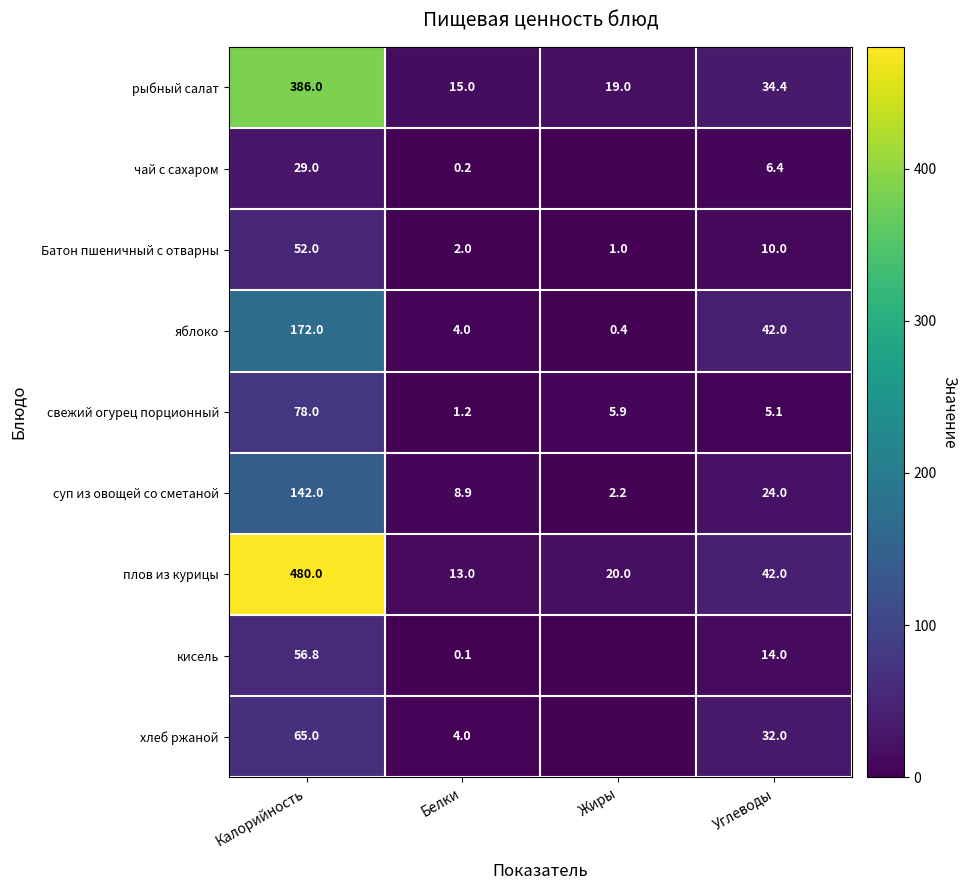

At which label is яблоко closest to 86?

Углеводы